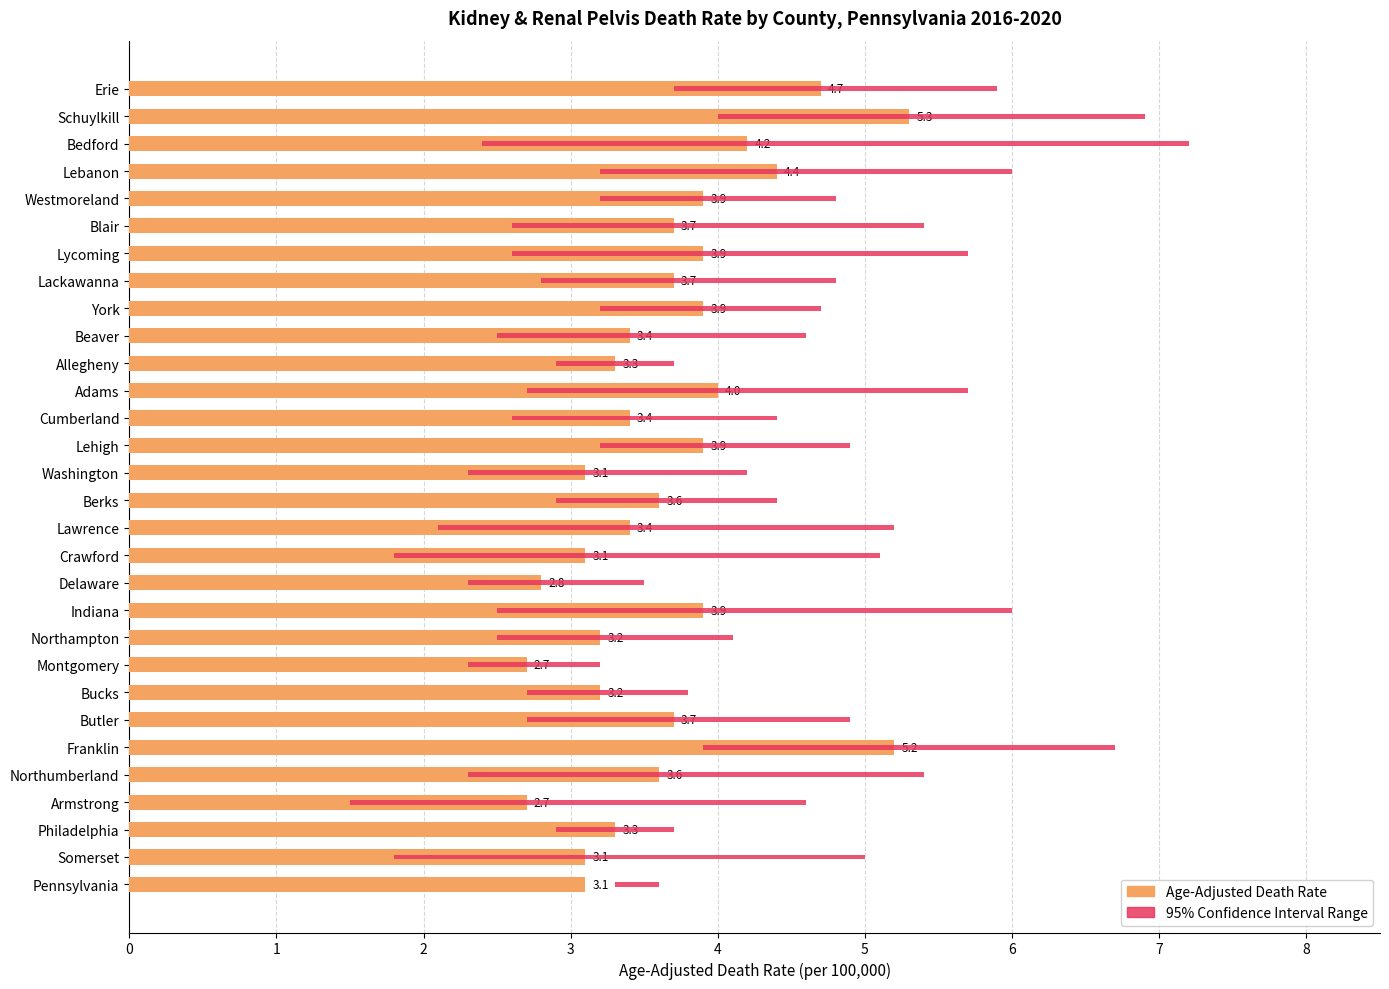

What is the value of the 95% Confidence Interval bar at the 6th from the left?

2.8